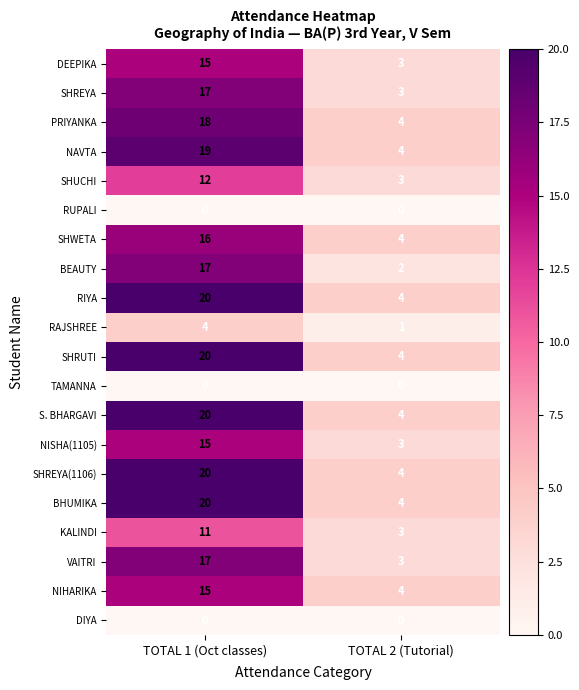

Count the number of categories in the chart.

2